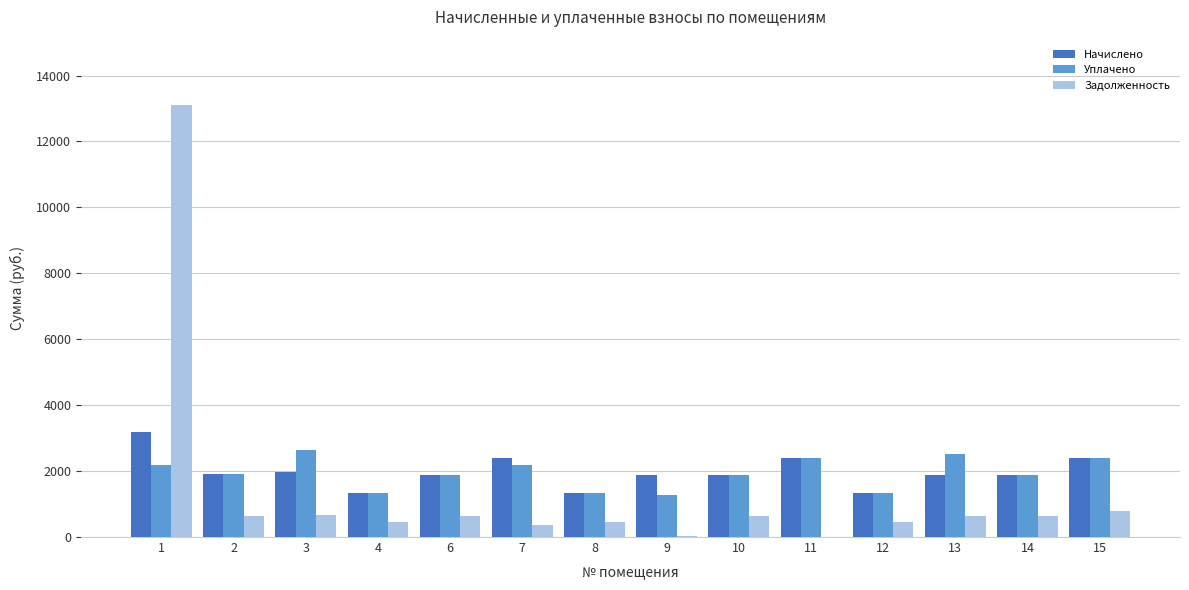

At which label is Задолженность closest to 6561?

15